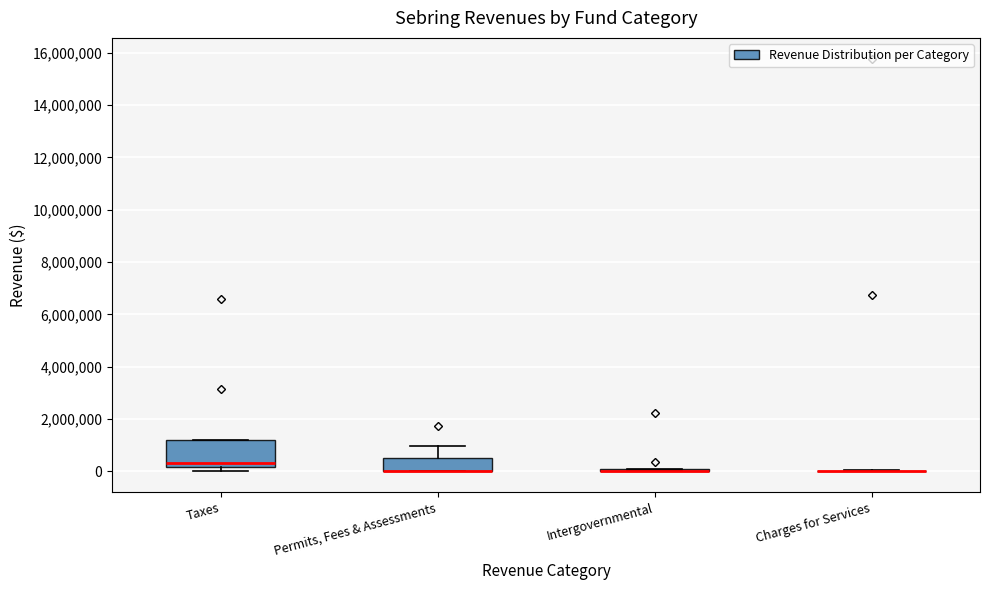

Which box is the tallest, from its lower edge to its upper edge?

Taxes